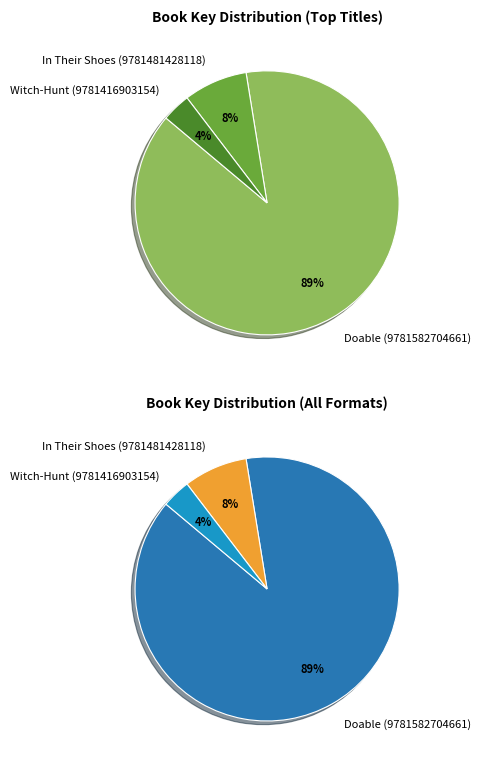

What is the smallest slice in the pie chart?

Witch-Hunt (9781416903154)